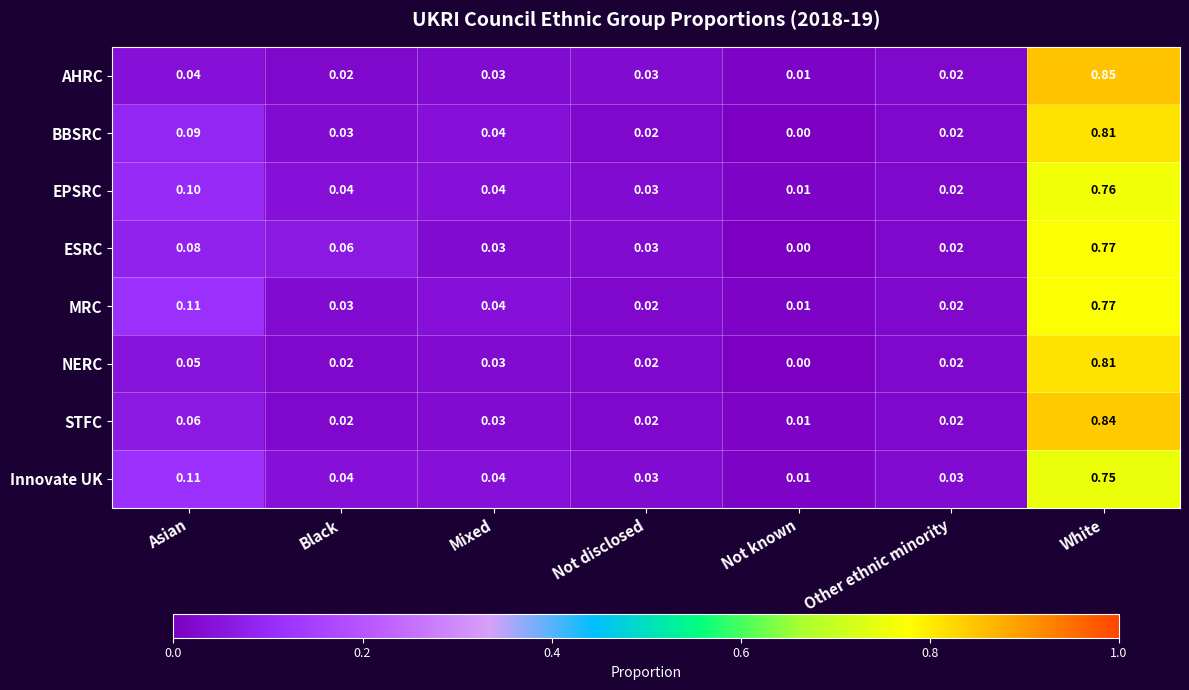

At which category is the sum across all series the highest?

White